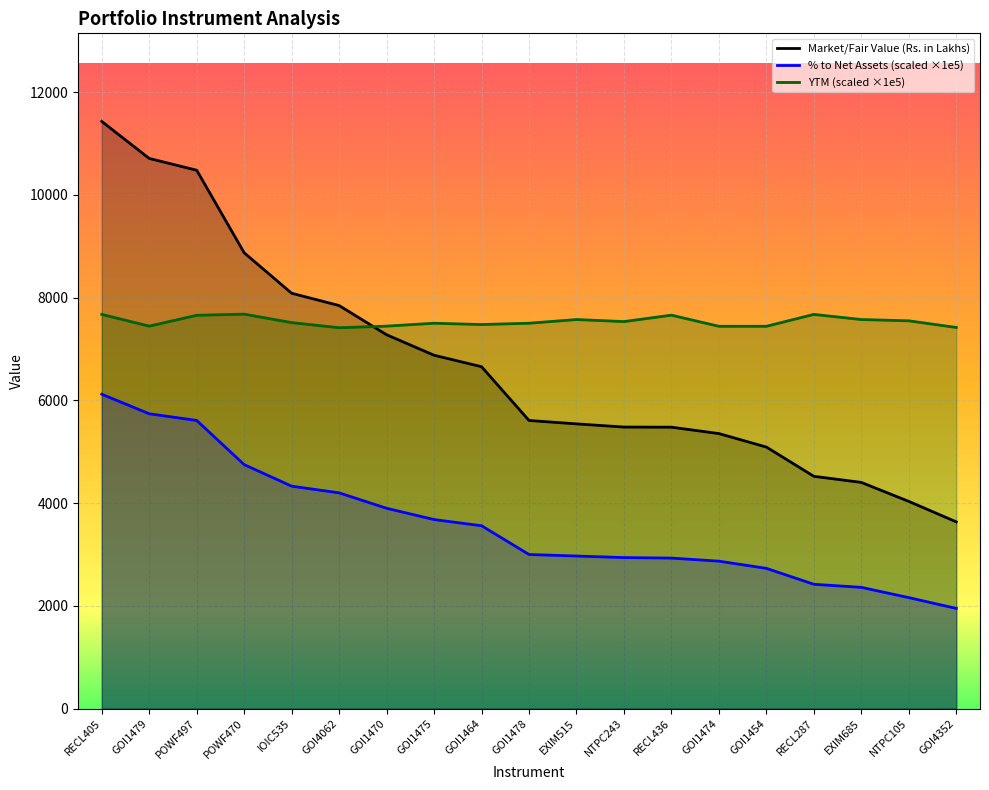

Which series has the widest spread of values?

Market/Fair Value (Rs. in Lakhs)